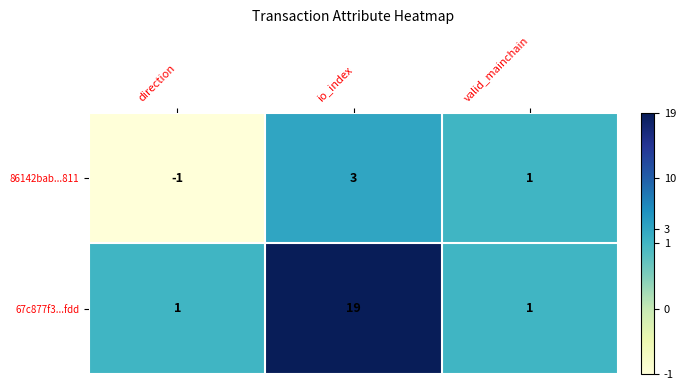

At which label does 86142bab...811 first exceed 1?

io_index